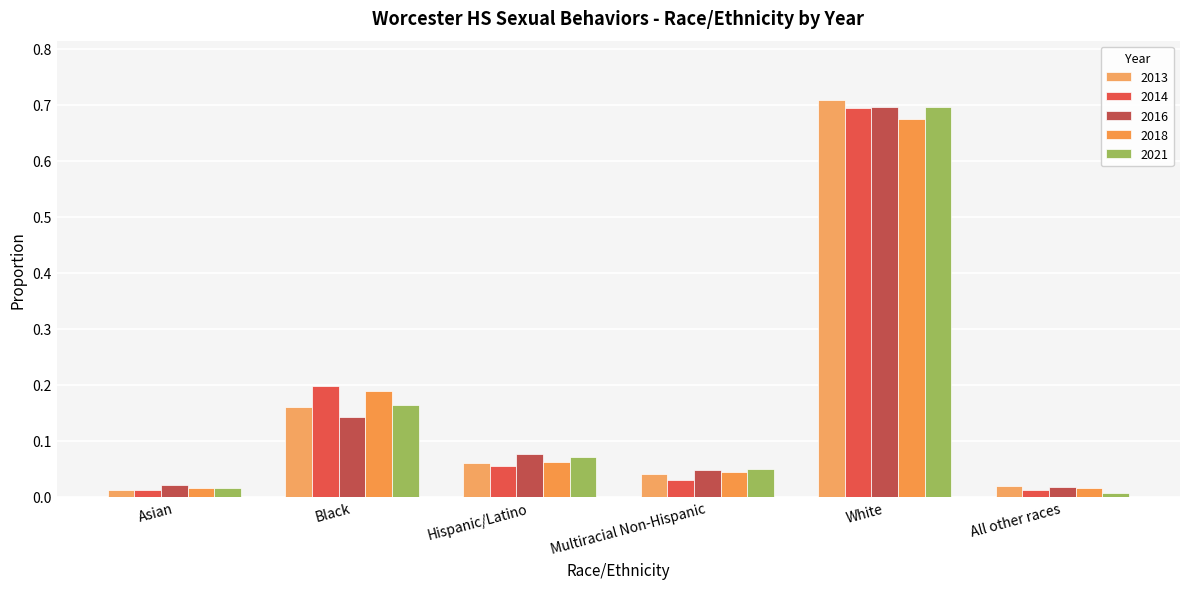

What is the sum of the 2021 values at All other races and Multiracial Non-Hispanic?

0.1